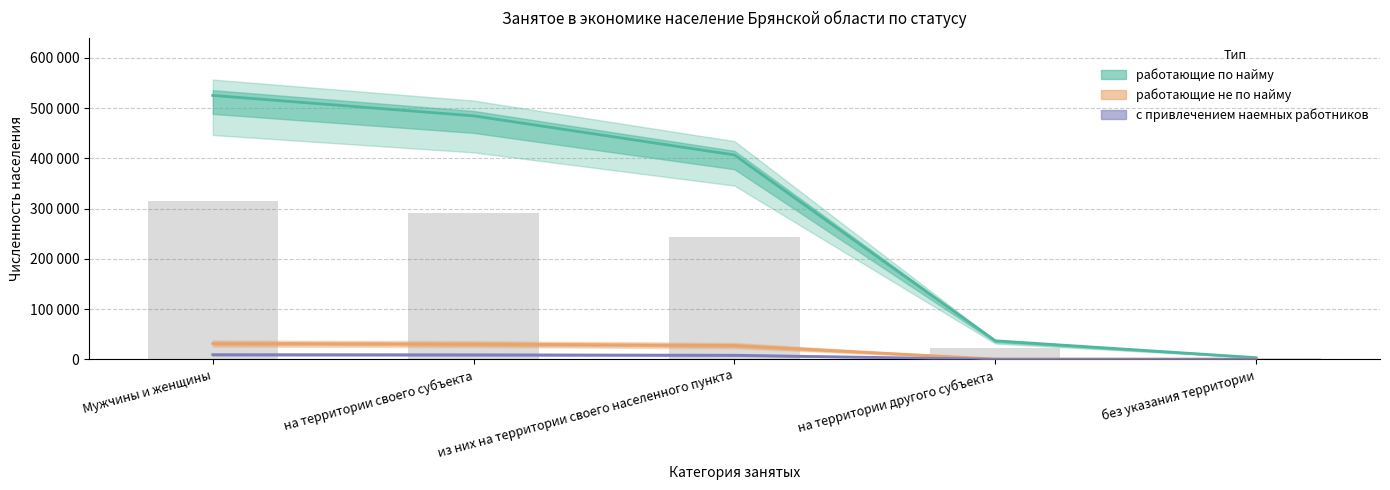

Rank the series by their maximum value, from lowest to highest.

с привлечением наемных работников, работающие не по найму, работающие по найму